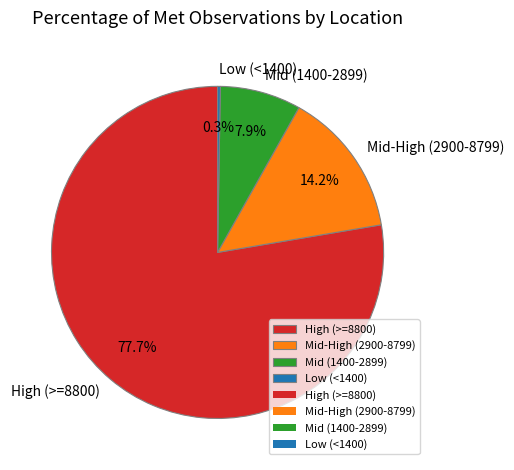

What portion of the pie excludes Mid (1400-2899)?

92.1%